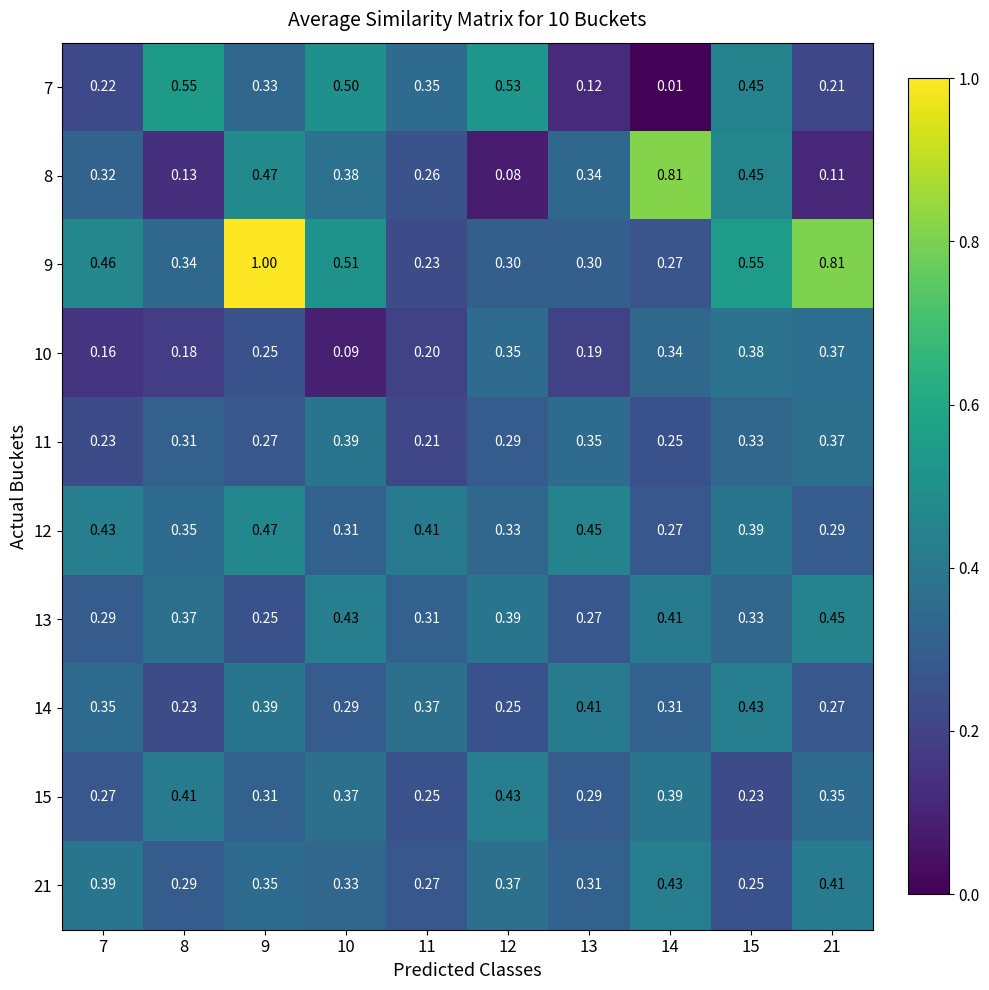

Is the value of 11 at 7 greater than the value of 13 at 11?

No